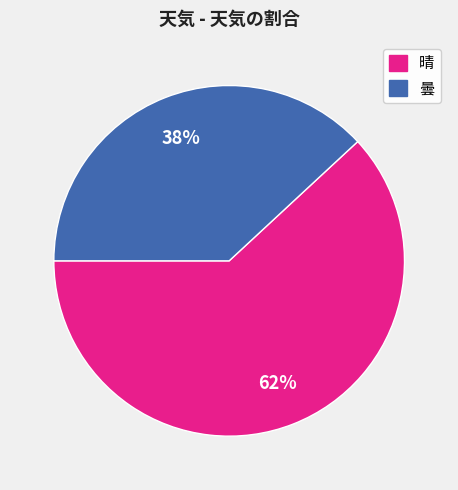

Rank the categories by value from highest to lowest.

晴, 曇